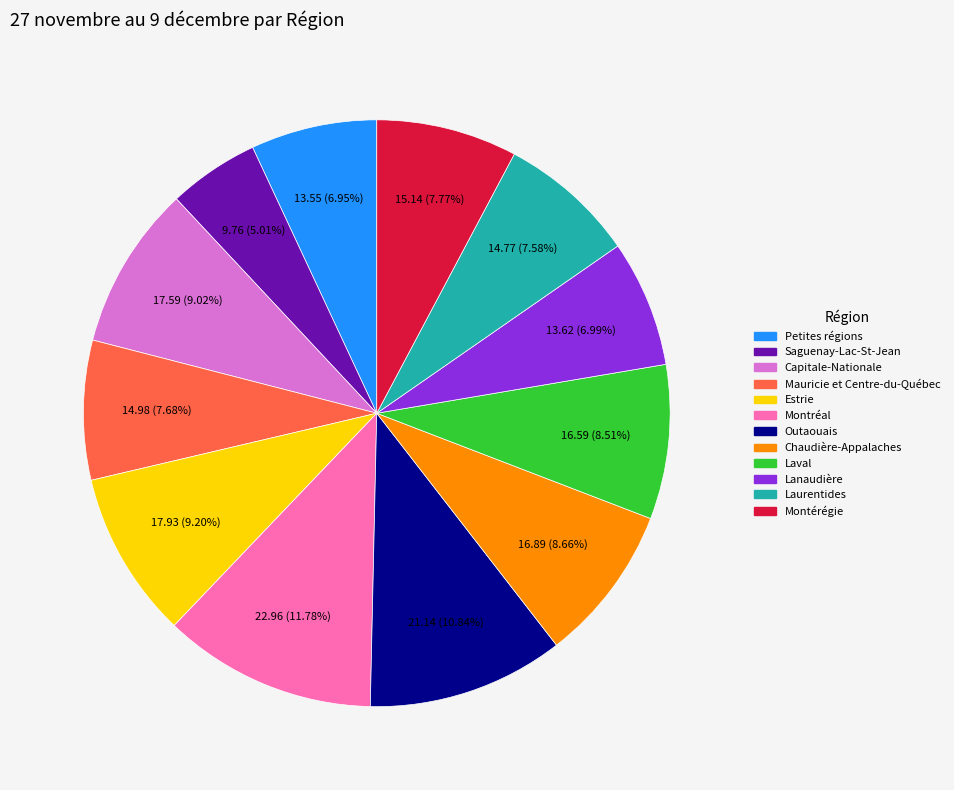

To the nearest percent, what is the average slice percentage?

8%